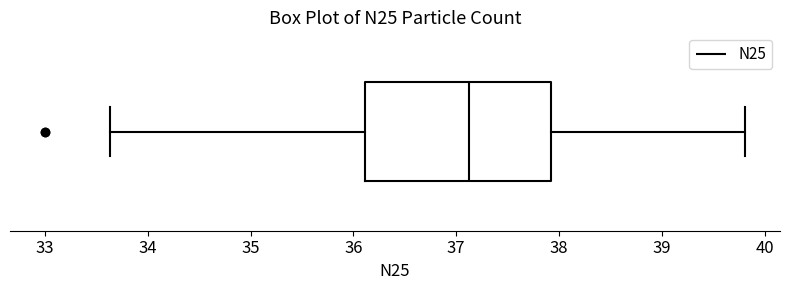

Read this box plot against the x-axis: the position of the median line, the range covered by the box, and the ends of both whiskers. The values are not printed on the chart, so give them approximately, as read against the axis.

median 37.1, box 36.1 to 37.9, whiskers 33.6 to 39.8